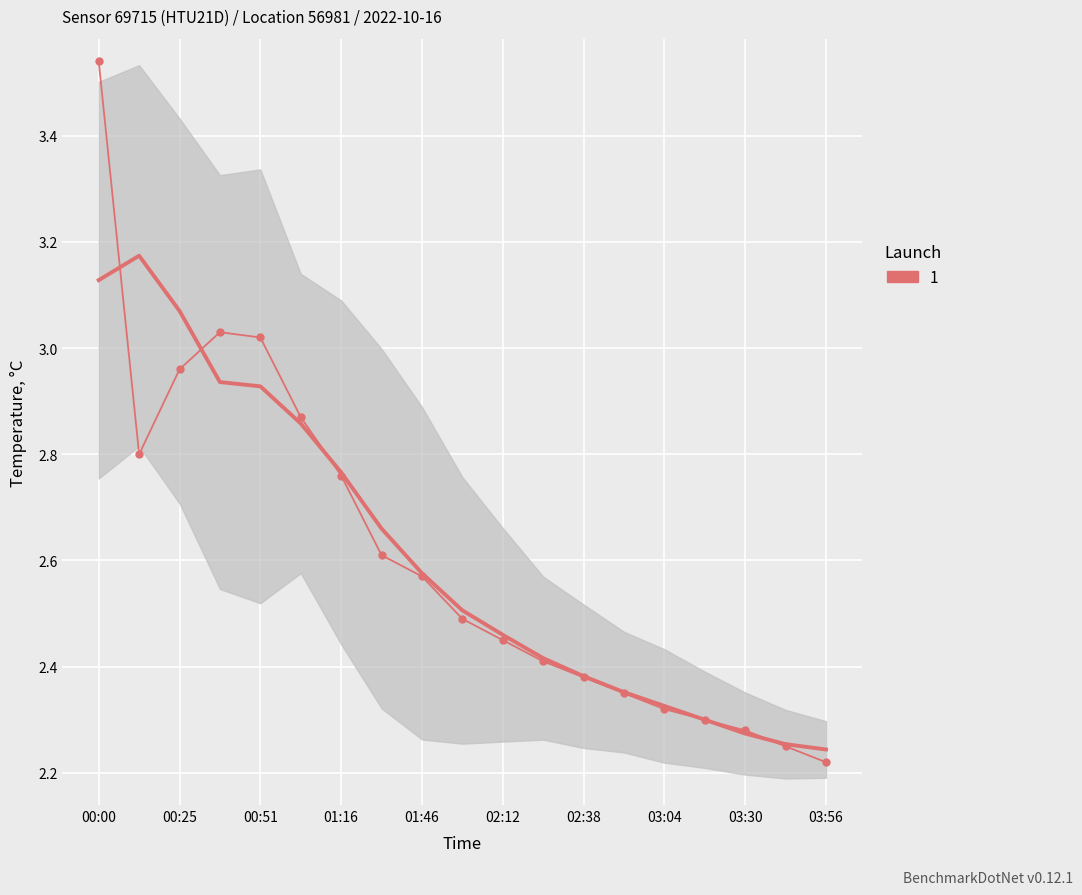

What is the difference between the maximum and minimum values?

1.3